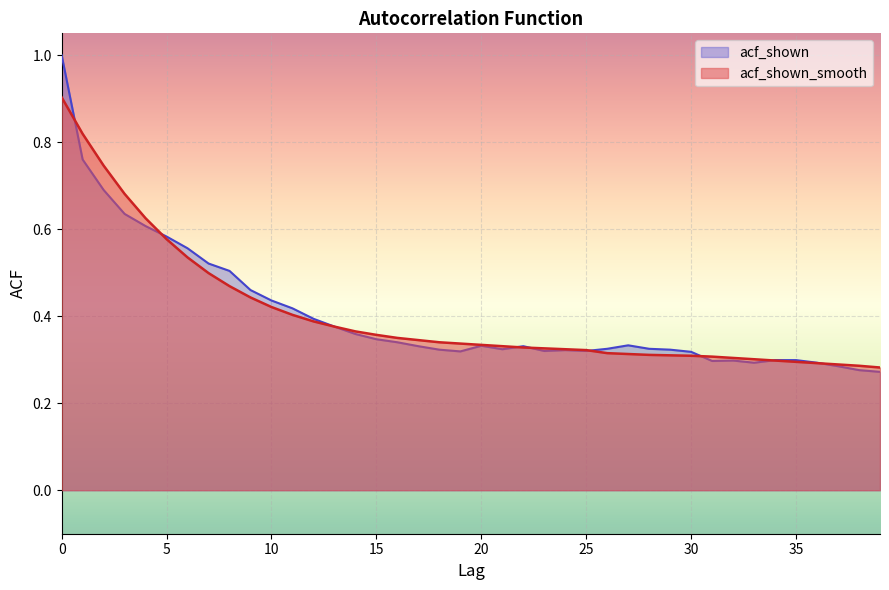

Count the acf_shown_smooth values in the range 0 to 1.

40